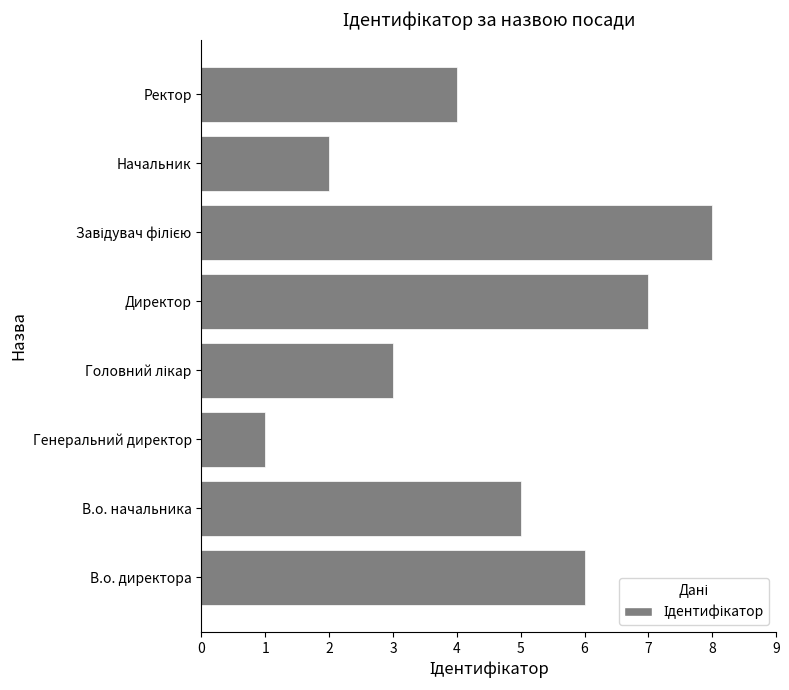

Reading bottom to top, what are all the values shown in this chart?

6	5	1	3	7	8	2	4